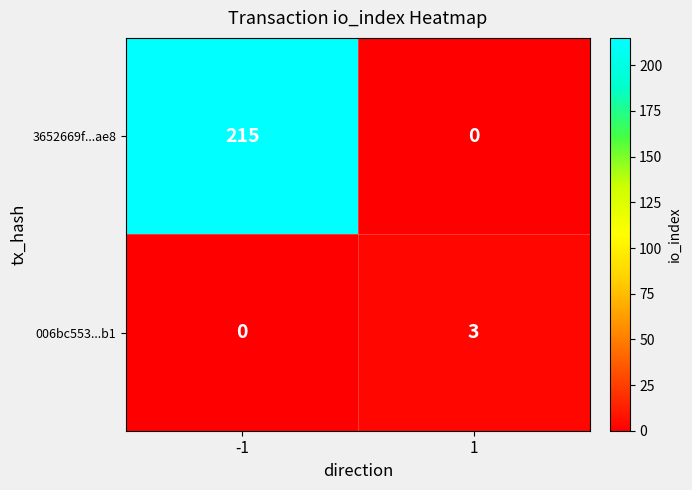

Rank the series by their average value, from lowest to highest.

006bc553...b1, 3652669f...ae8